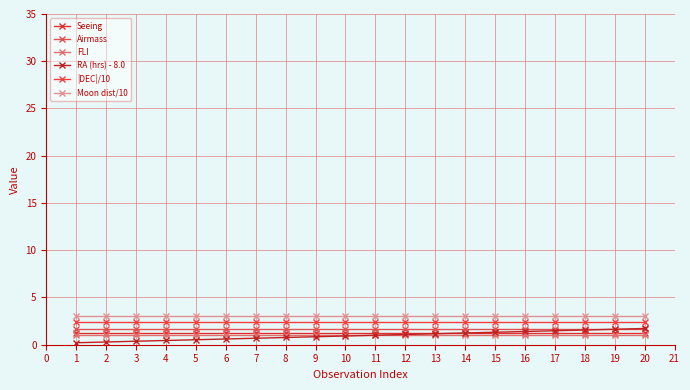

Reading right to left, transcribe all the data shown in this chart.

Seeing: 1.2	1.2	1.2	1.2	1.2	1.2	1.2	1.2	1.2	1.2	1.2	1.2	1.2	1.2	1.2	1.2	1.2	1.2	1.2	1.2
Airmass: 1.7	1.7	1.7	1.7	1.7	1.7	1.7	1.7	1.7	1.7	1.7	1.7	1.7	1.7	1.7	1.7	1.7	1.7	1.7	1.7
FLI: 1.0	1.0	1.0	1.0	1.0	1.0	1.0	1.0	1.0	1.0	1.0	1.0	1.0	1.0	1.0	1.0	1.0	1.0	1.0	1.0
RA (hrs) - 8.0: 1.7	1.6	1.6	1.5	1.4	1.3	1.2	1.2	1.1	1.0	0.9	0.8	0.8	0.7	0.6	0.5	0.4	0.4	0.3	0.2
|DEC|/10: 2.4	2.4	2.4	2.4	2.4	2.4	2.4	2.4	2.4	2.4	2.4	2.4	2.4	2.4	2.4	2.4	2.4	2.4	2.4	2.4
Moon dist/10: 3.0	3.0	3.0	3.0	3.0	3.0	3.0	3.0	3.0	3.0	3.0	3.0	3.0	3.0	3.0	3.0	3.0	3.0	3.0	3.0